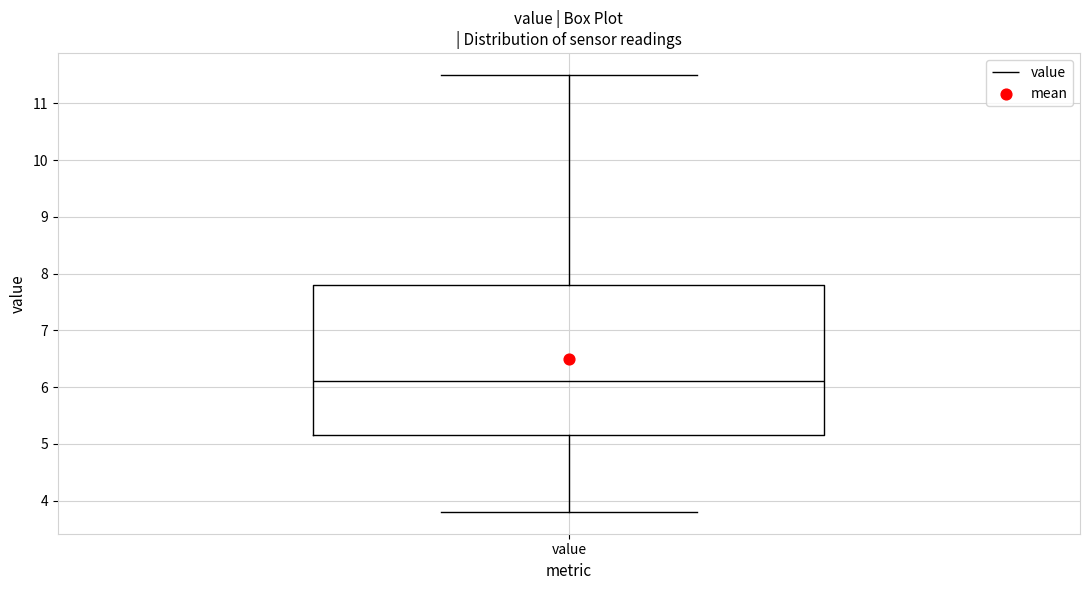

Where is the upper edge of the box for value on the y-axis? The values are not printed on the chart, so give them approximately, as read against the axis.

7.8